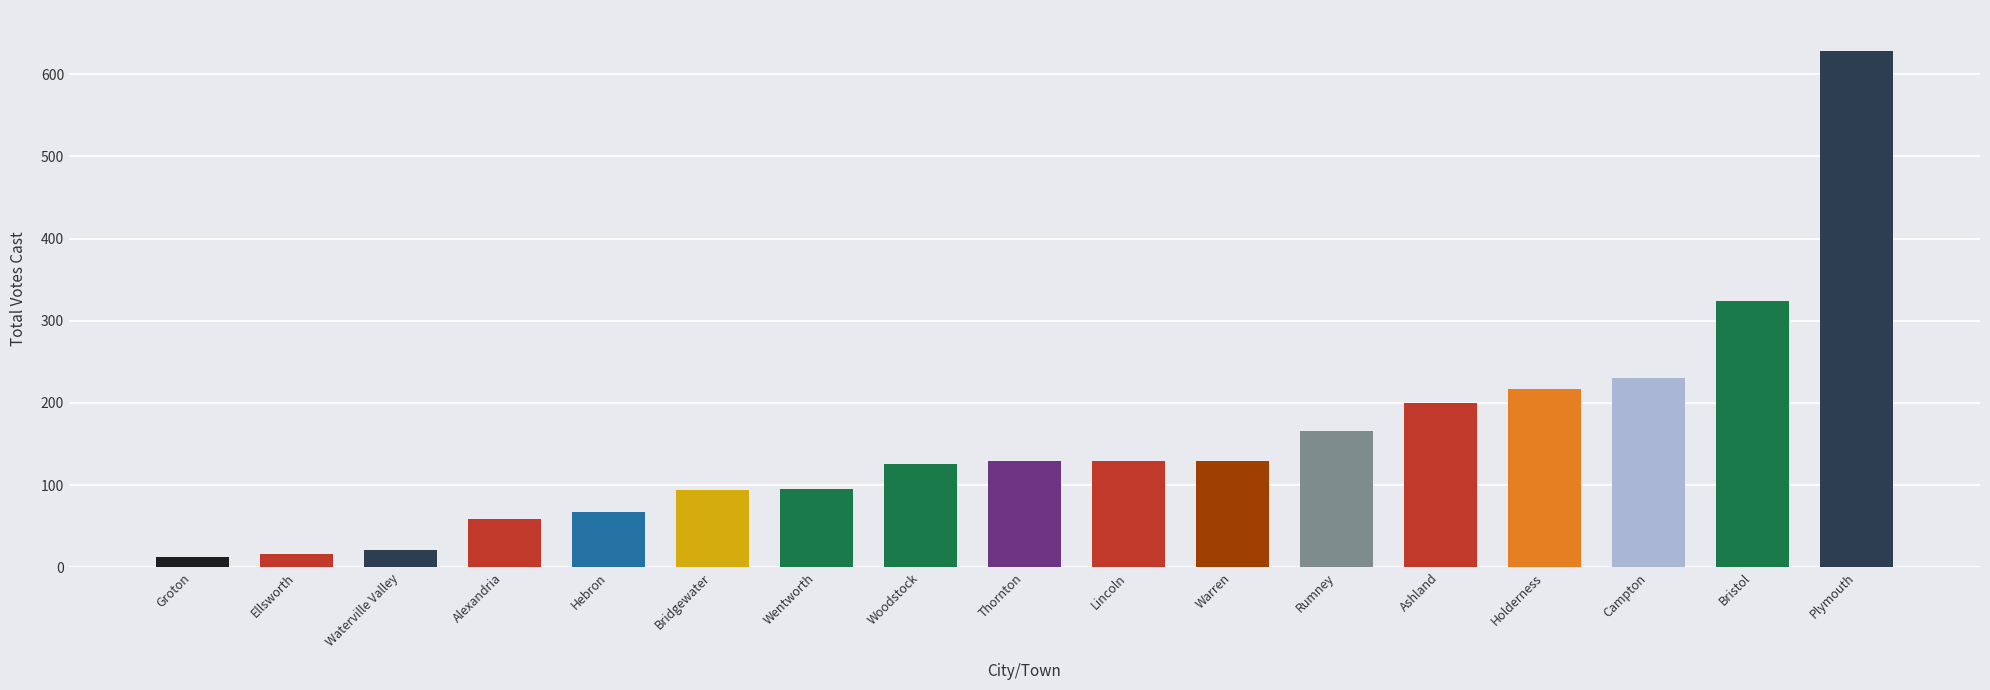

What is the difference between the values at Thornton and Ellsworth?

113